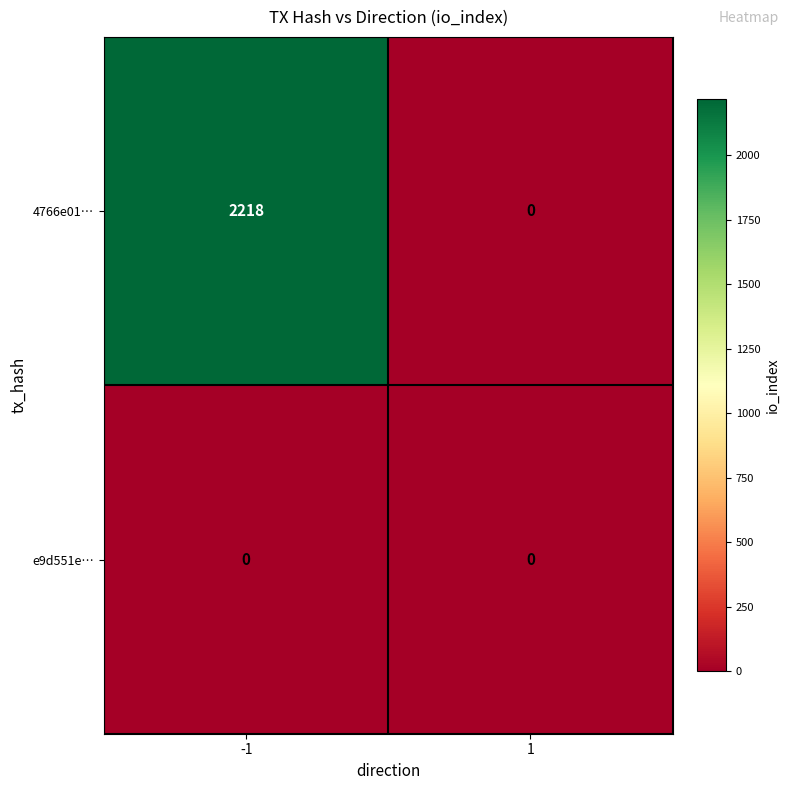

Rank the series by their maximum value, from lowest to highest.

e9d551e…, 4766e01…